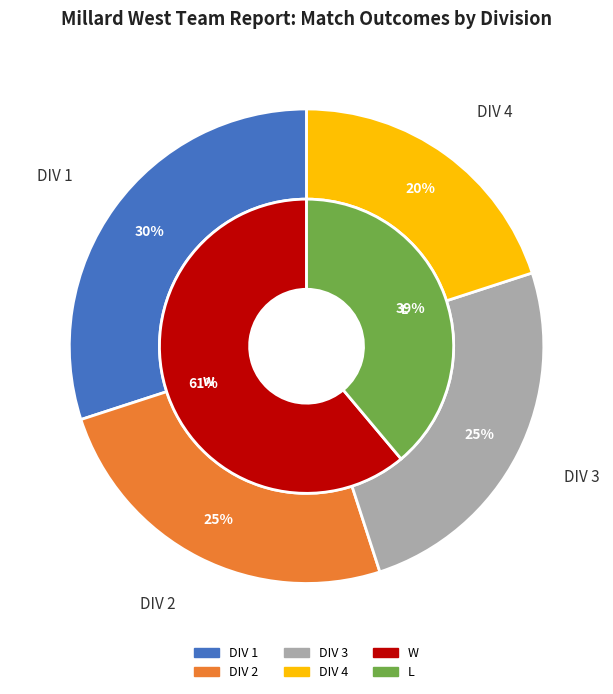

Is W the majority of the pie?

Yes